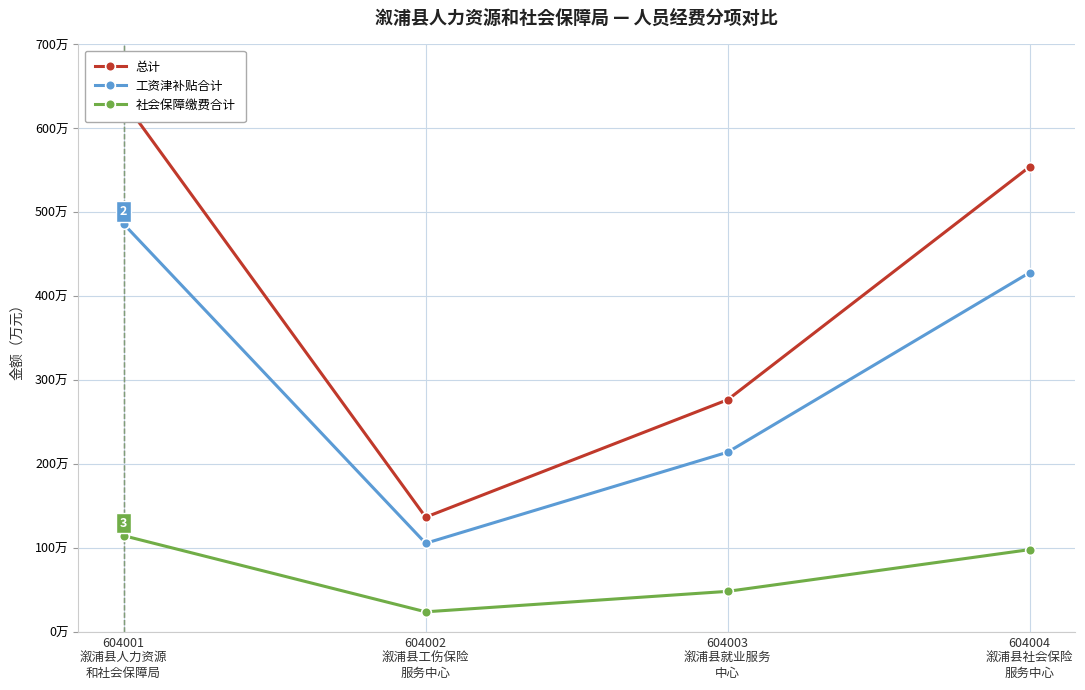

True or false: 社会保障缴费合计 has a value of 35.2 at 604002
溆浦县工伤保险
服务中心.

False